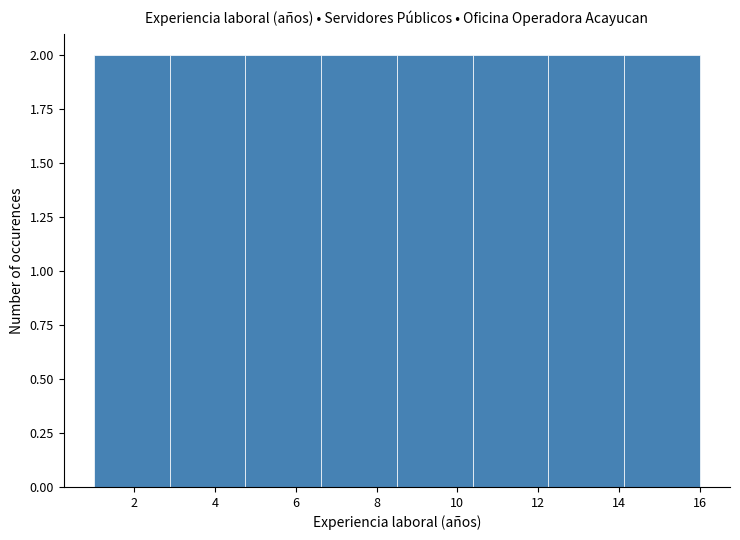

Reading left to right, transcribe this chart: for each bar, give the range it covers on the x-axis and its height. Neither the bar edges nor the heights are printed on the chart, so give them approximately, as read against the axes.

1.0 to 2.8: 2
2.8 to 4.8: 2
4.8 to 6.6: 2
6.6 to 8.6: 2
8.6 to 10.4: 2
10.4 to 12.2: 2
12.2 to 14.2: 2
14.2 to 16.0: 2